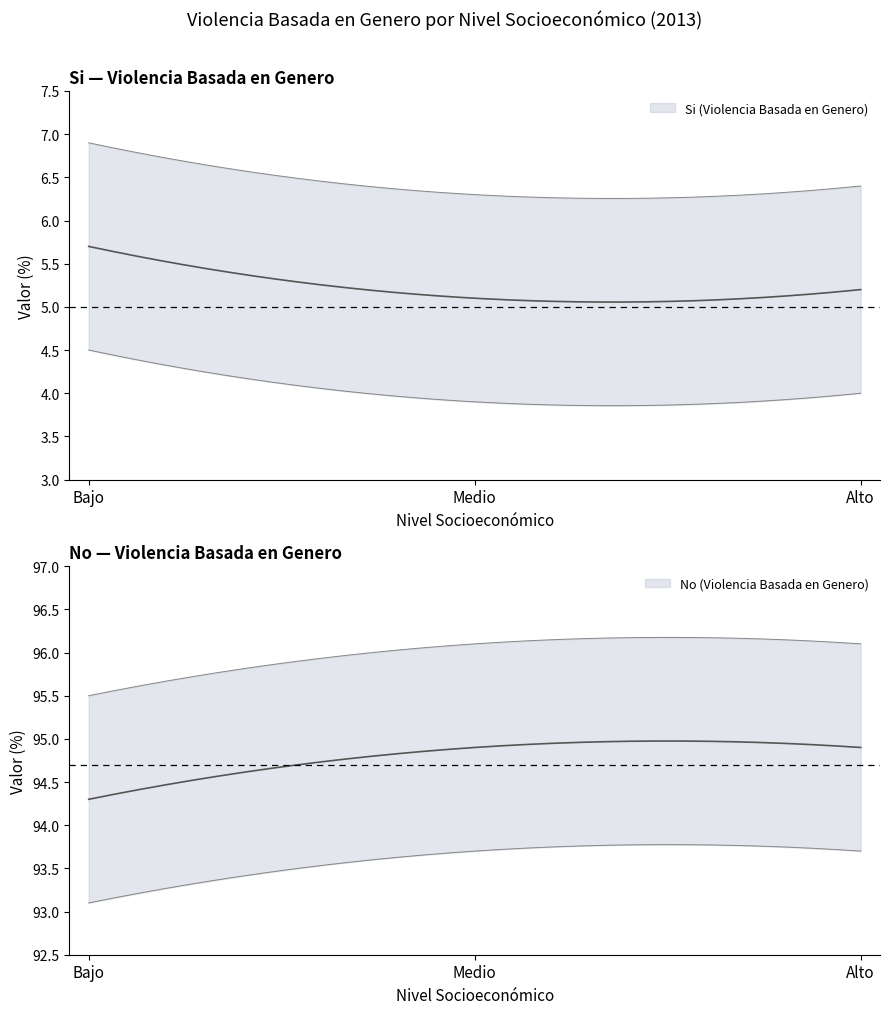

What is the maximum value shown in the chart?

94.9